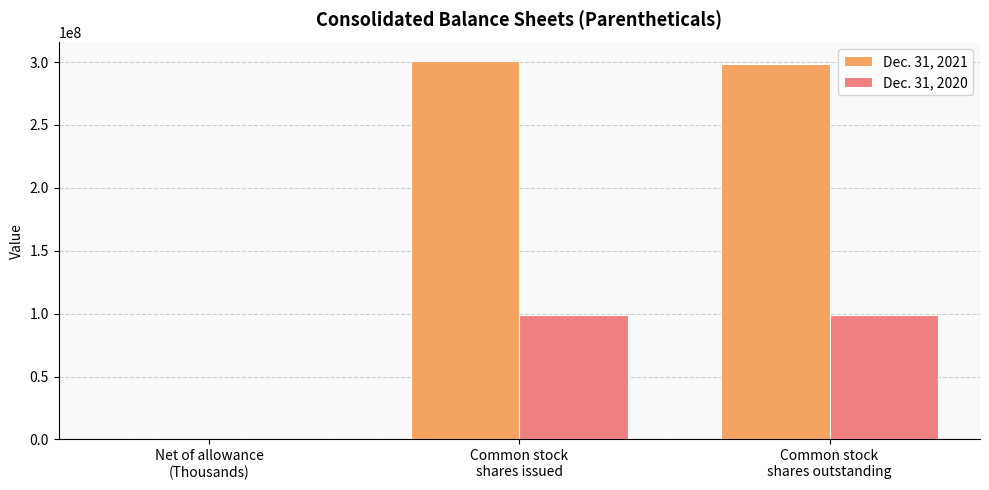

What is the highest value of the Dec. 31, 2021 series?

300530516